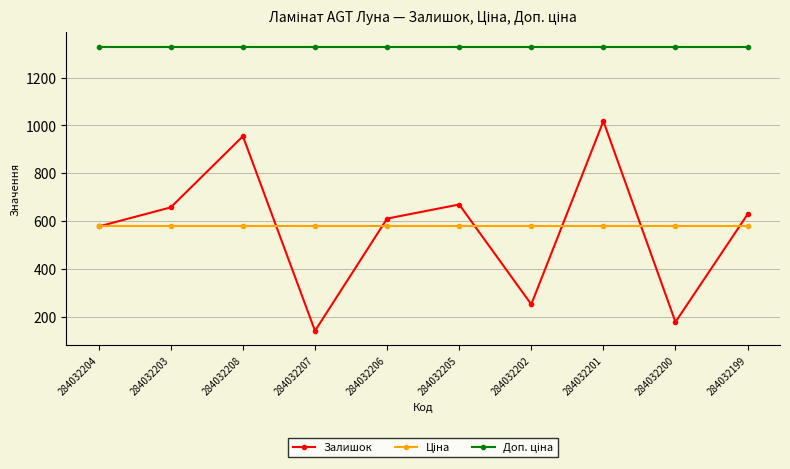

True or false: Залишок has more than 0 points higher than both neighbors.

True